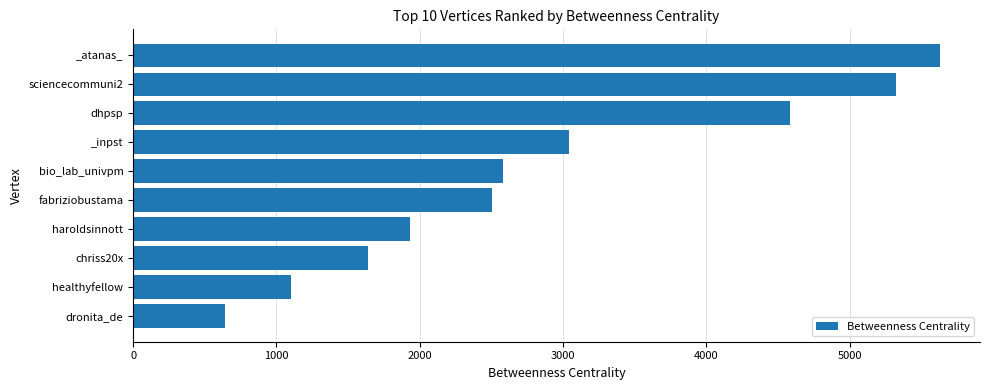

What is the approximate value at sciencecommuni2?

5324.7